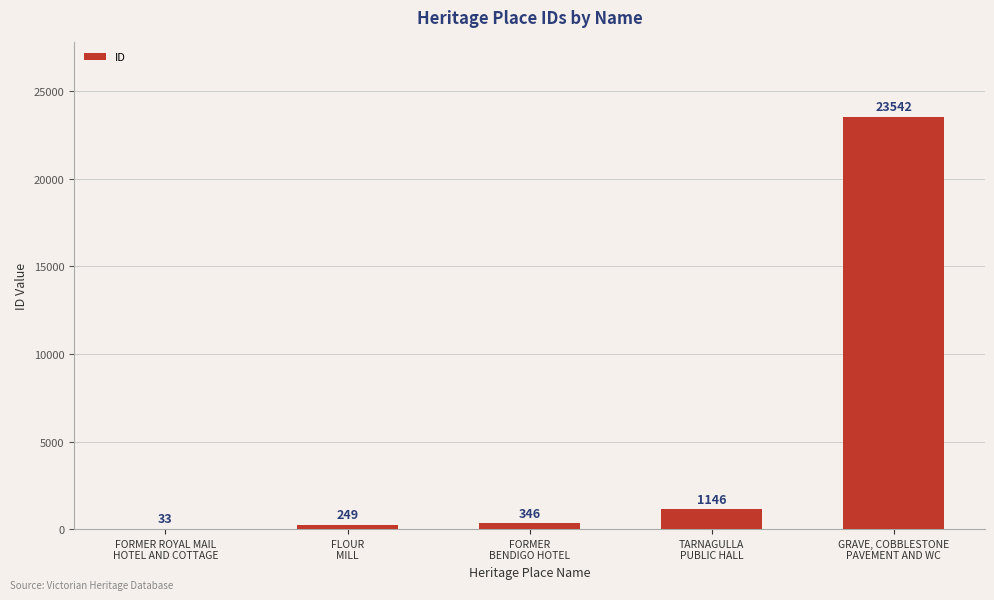

The chart shows a value of 9421 at GRAVE, COBBLESTONE
PAVEMENT AND WC. True or false?

False